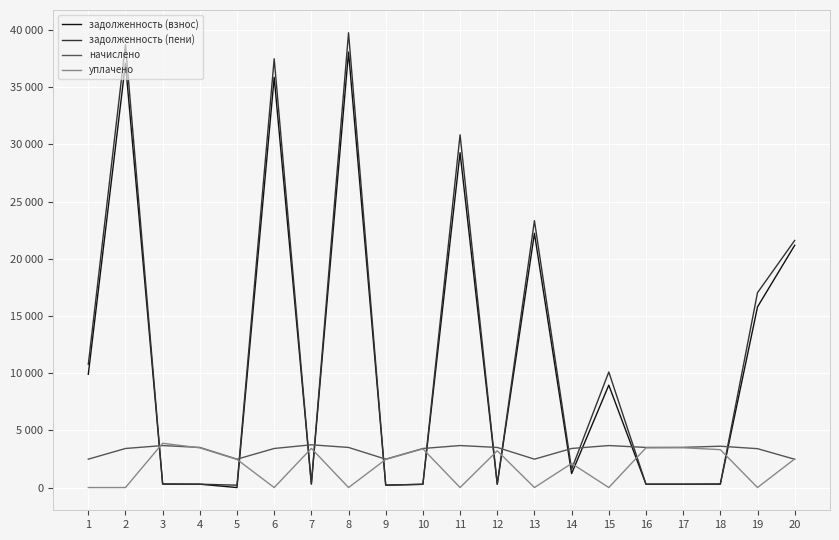

The начислено series shows 2480.4 at 5. True or false?

True